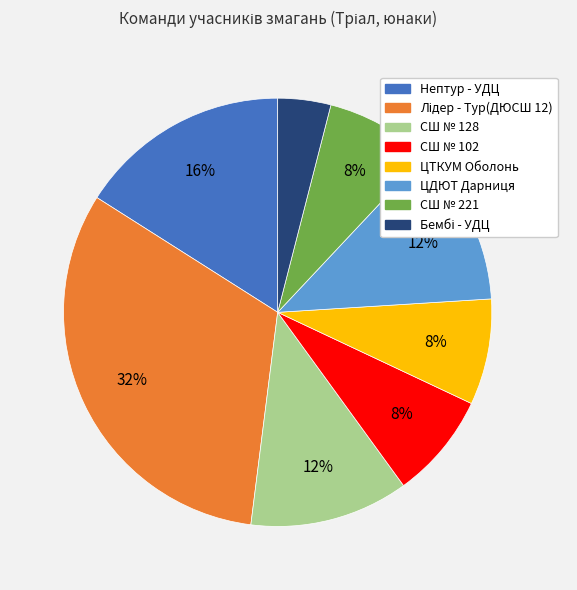

To the nearest percent, what percentage of the pie is СШ № 128?

12%